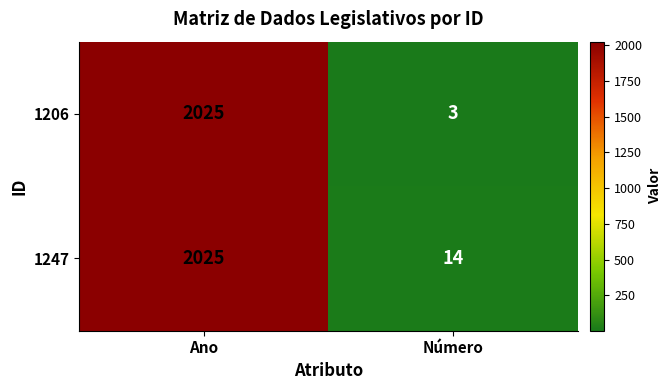

At how many categories does at least one series exceed 1548?

1